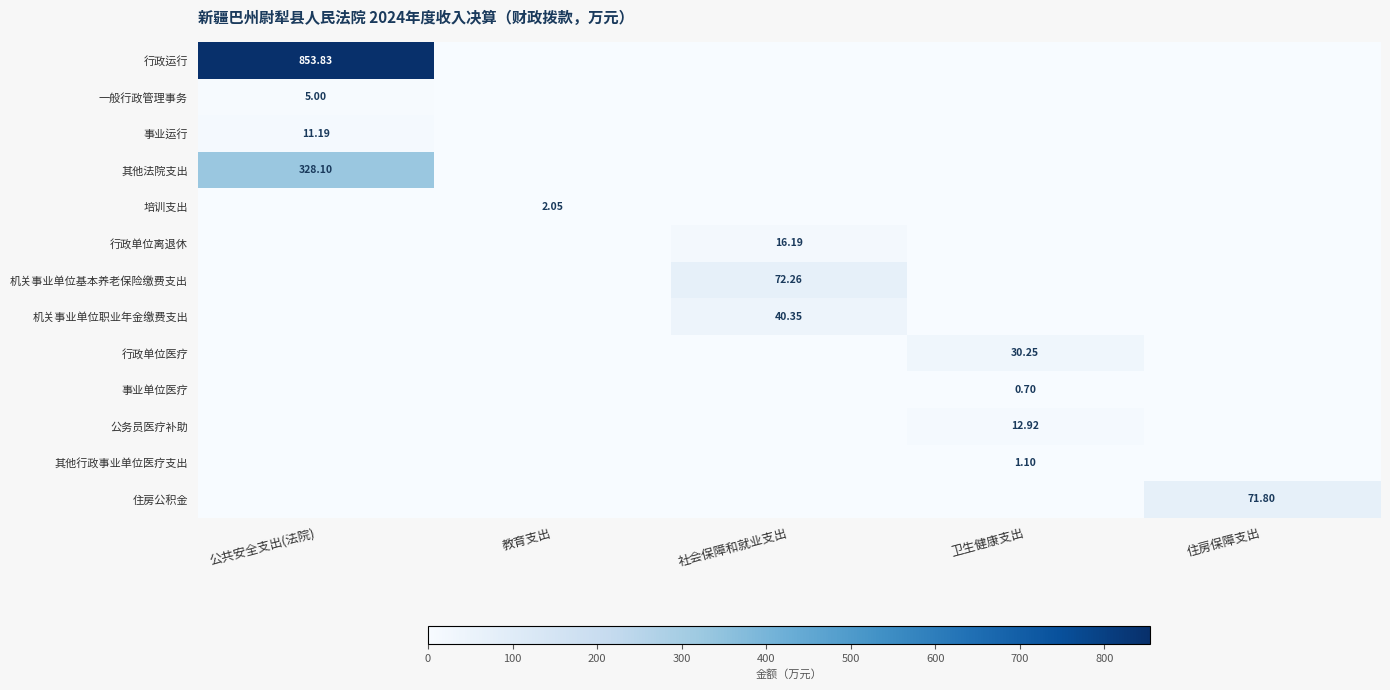

List the labels in order of 行政单位离退休 value, smallest first.

公共安全支出(法院), 教育支出, 卫生健康支出, 住房保障支出, 社会保障和就业支出